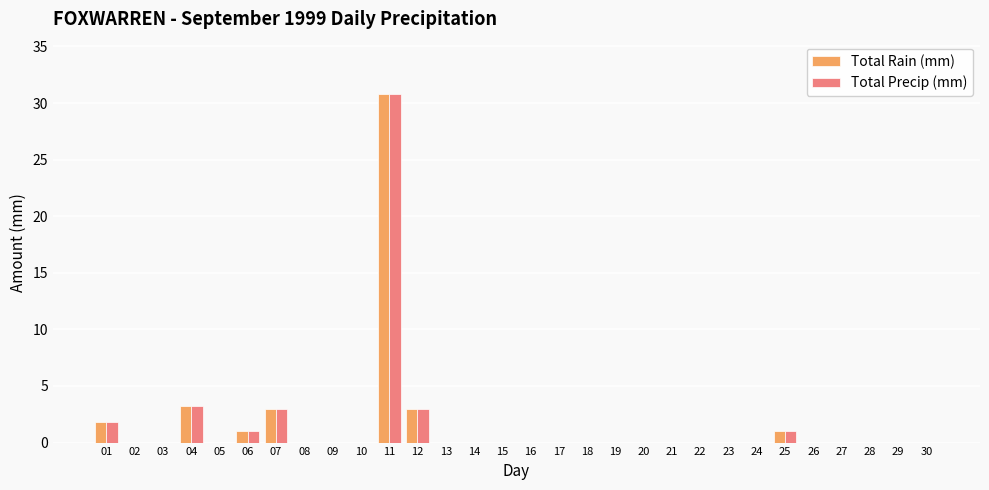

How many categories are shown in the chart?

30